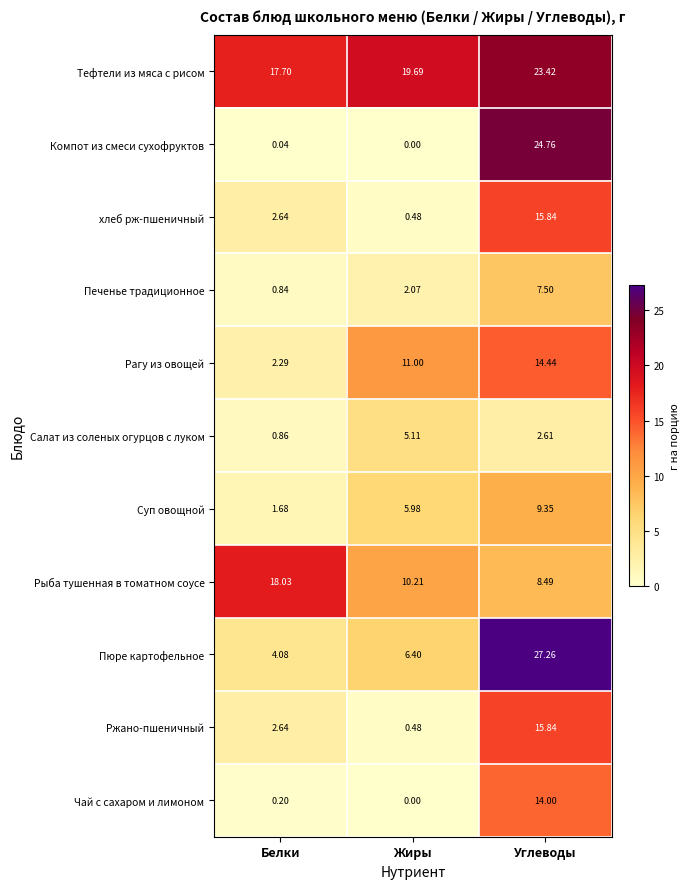

List the labels in order of Тефтели из мяса с рисом value, largest first.

Углеводы, Жиры, Белки